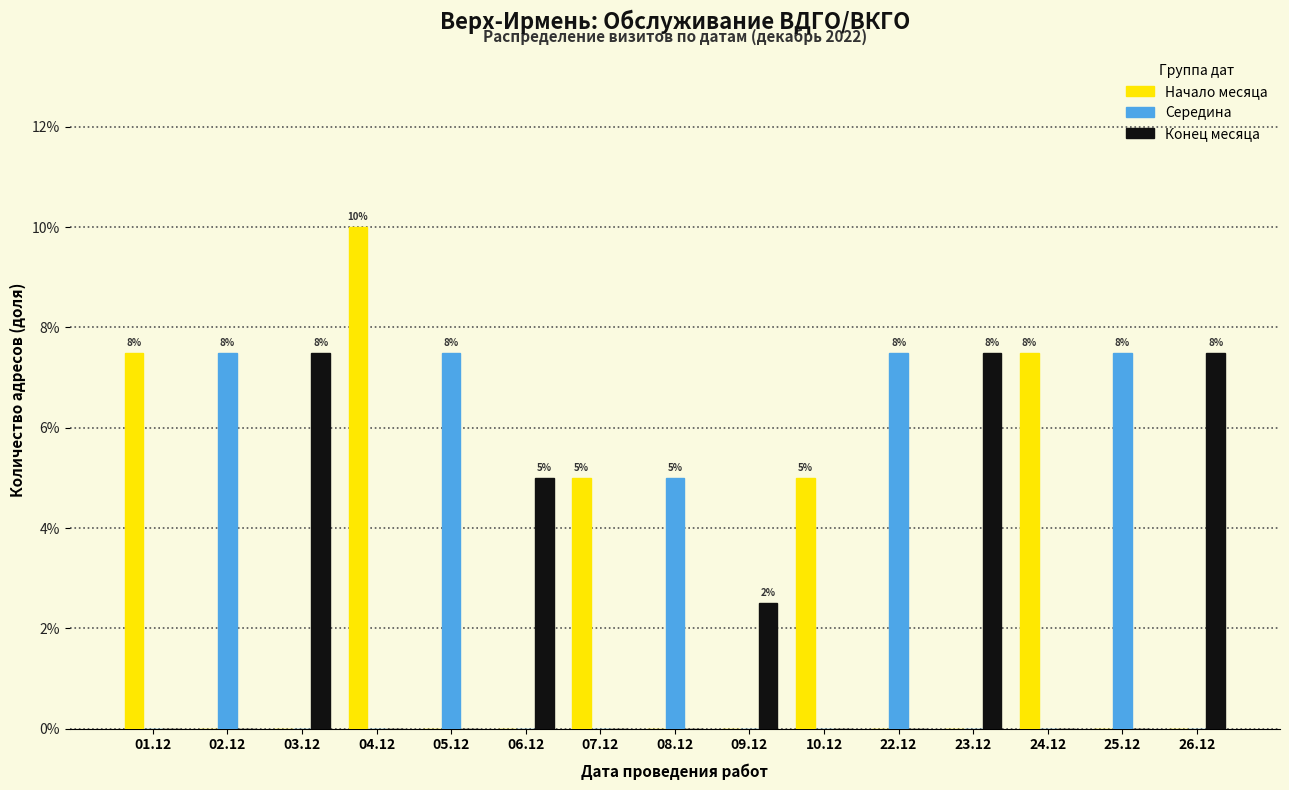

What are all the series names shown in the legend?

Начало месяца, Середина, Конец месяца